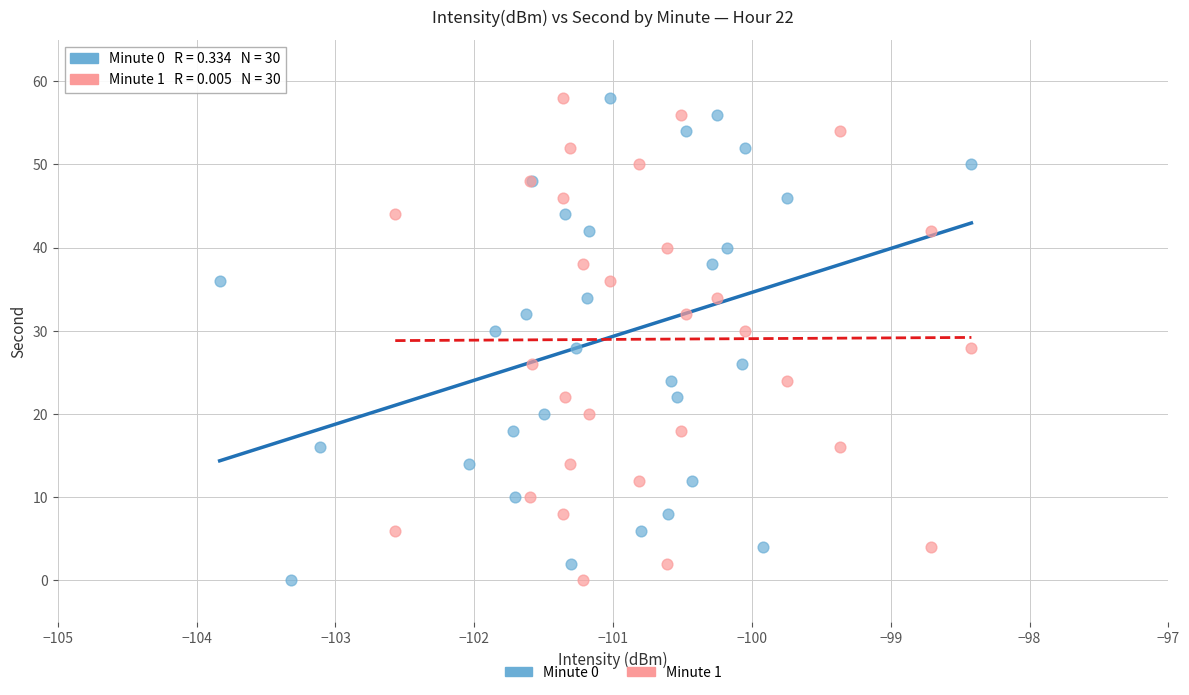

What are all the series names shown in the legend?

Minute 0, Minute 1